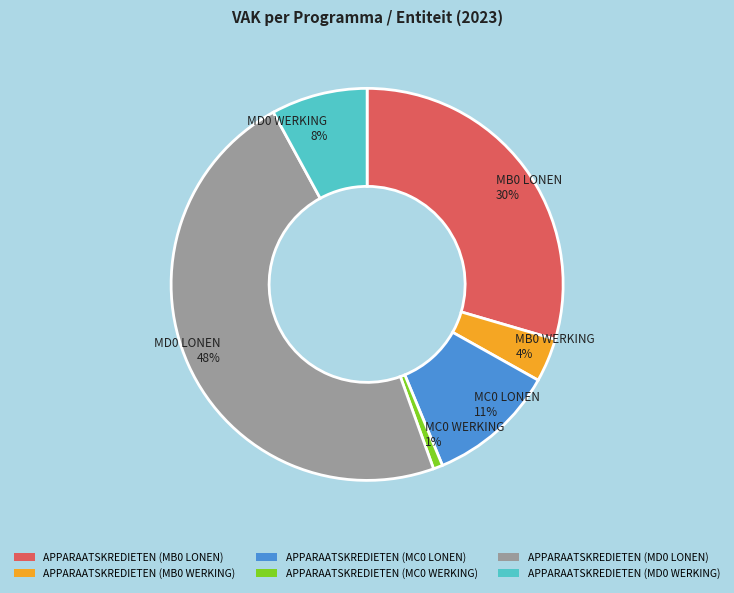

True or false: APPARAATSKREDIETEN (MD0 LONEN) accounts for 60% of the total.

False